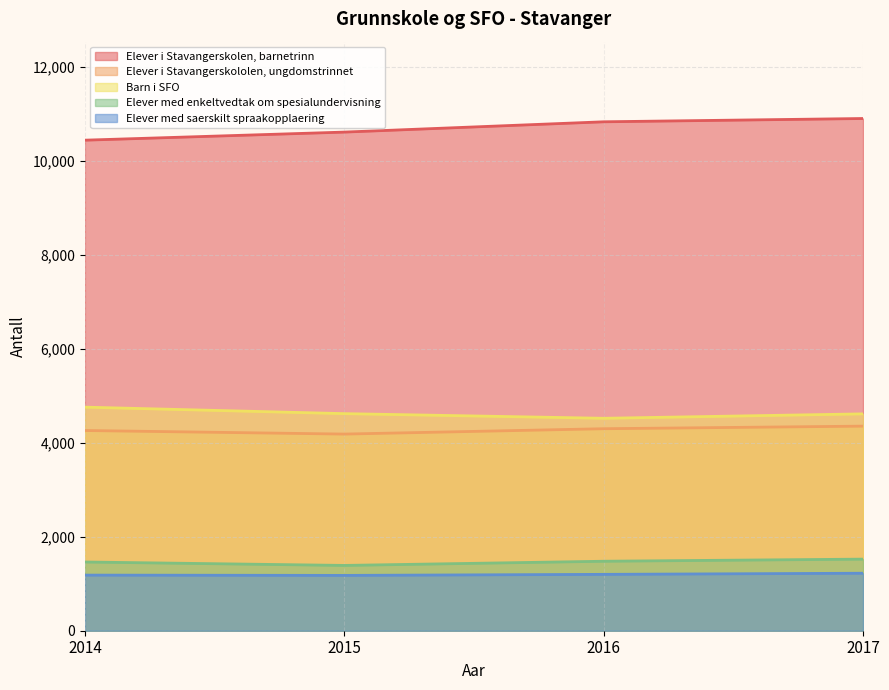

What is the value of the Barn i SFO point at the 2nd from the left?

4618